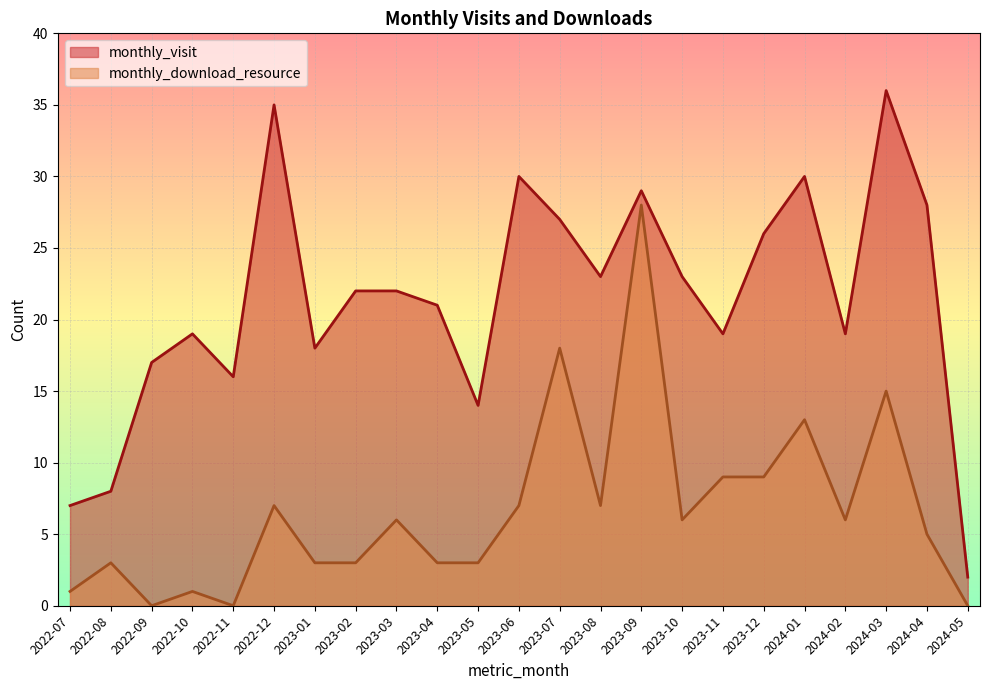

Which has a higher value, 2023-01 or 2022-11?

2023-01